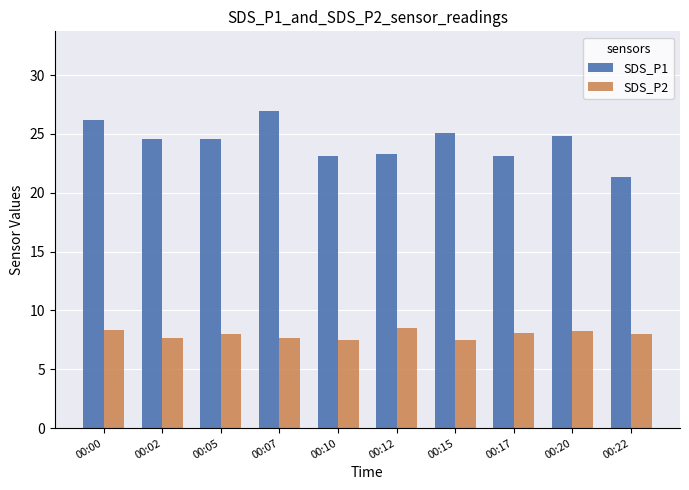

How many groups of bars are there?

10